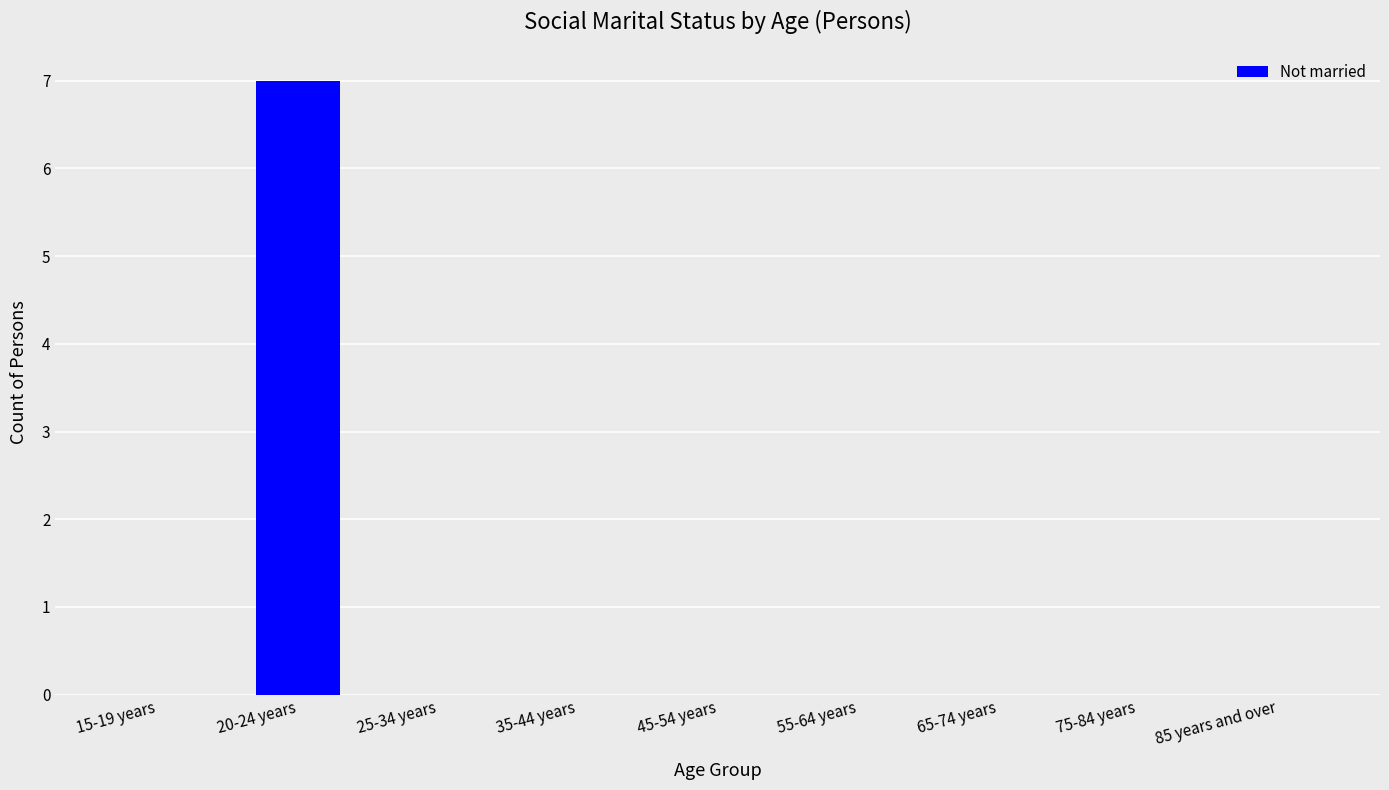

Reading right to left, list all the values displayed in this chart.

85 years and over=0	75-84 years=0	65-74 years=0	55-64 years=0	45-54 years=0	35-44 years=0	25-34 years=0	20-24 years=7	15-19 years=0